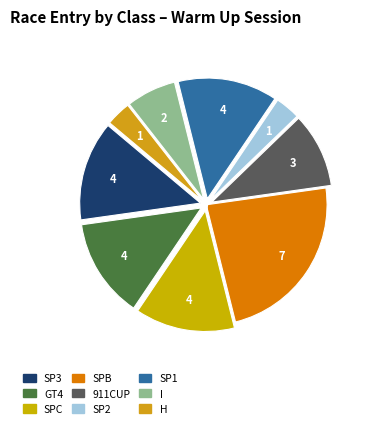

To the nearest percent, what is the difference between the SP1 and H slice percentages?

10%